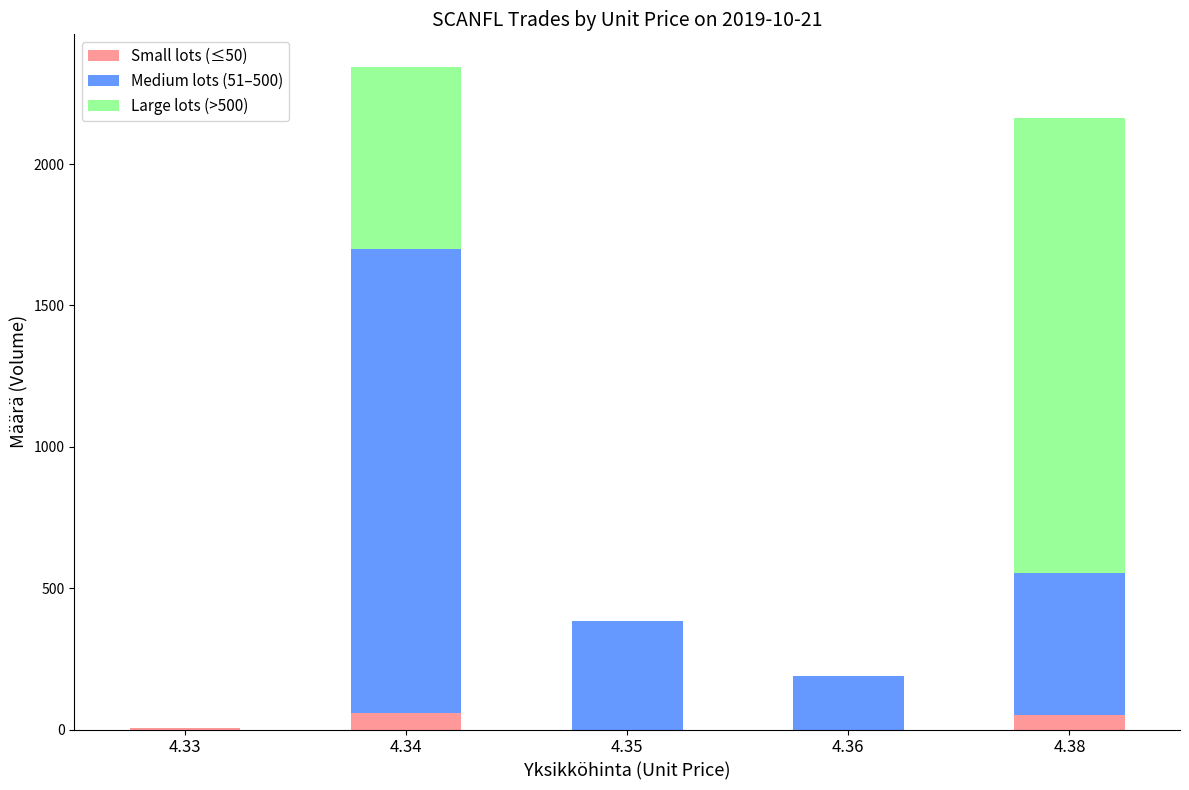

Rank the series by their maximum value, from highest to lowest.

Medium lots (51–500), Large lots (>500), Small lots (≤50)